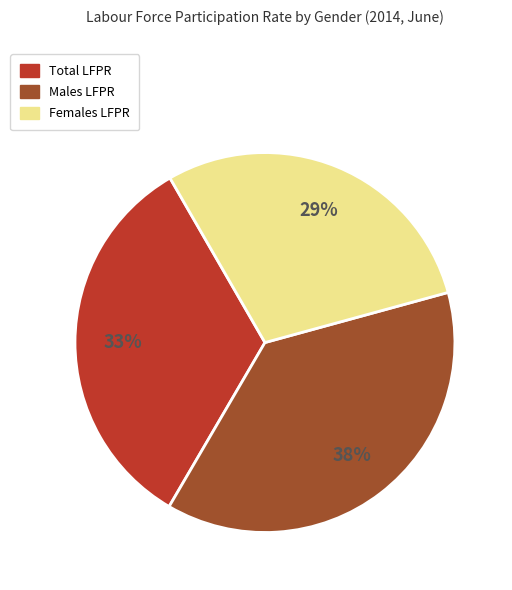

To the nearest percent, what is the average slice percentage?

33%